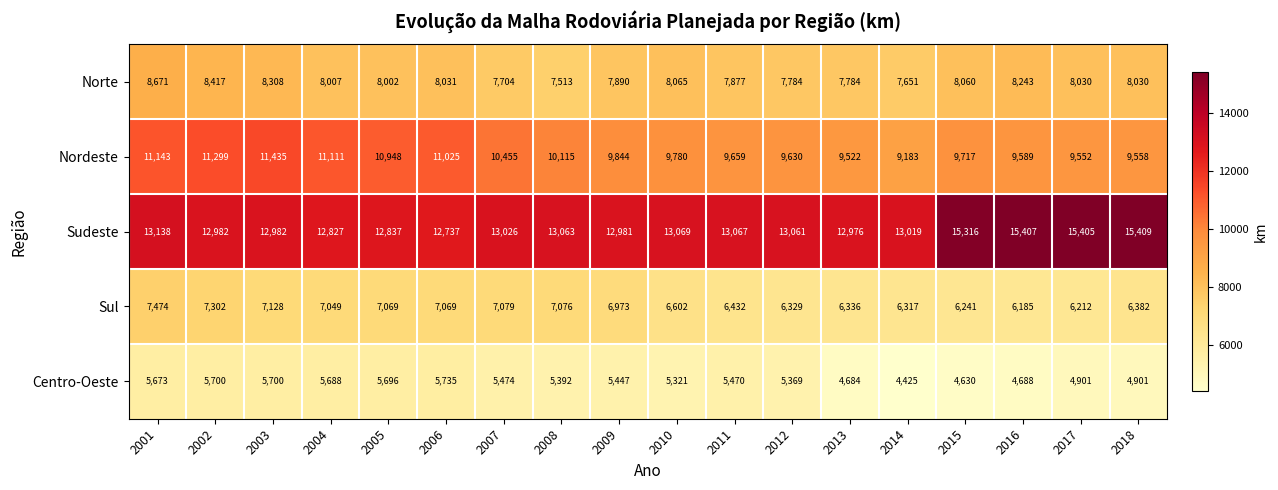

What is the difference between the Norte values at 2003 and 2012?

524